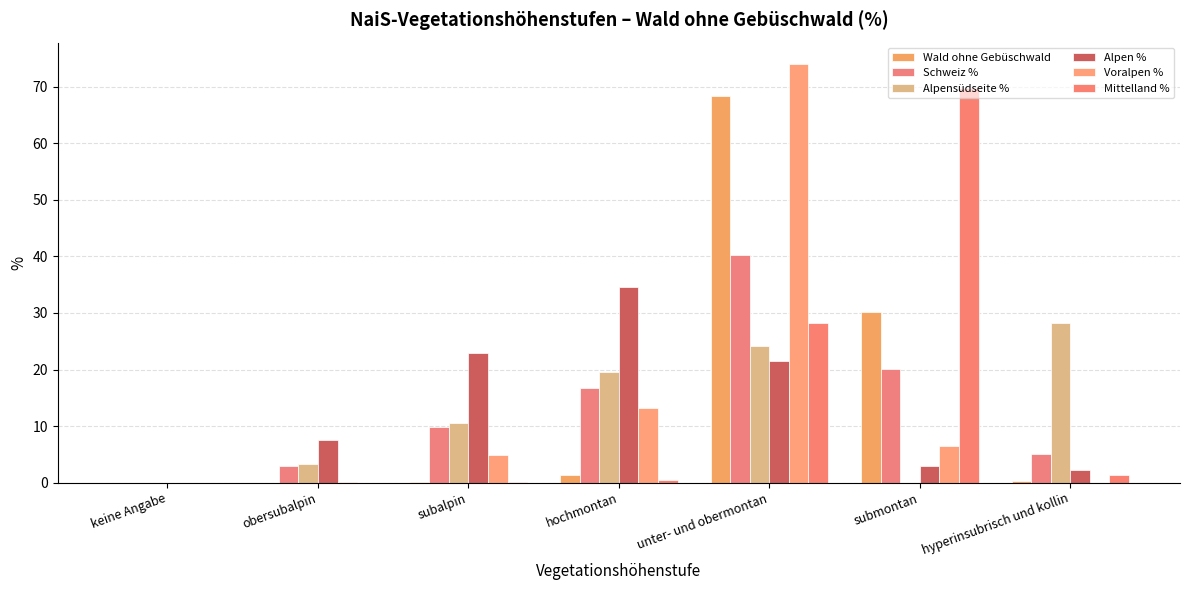

What is the difference between the highest and lowest values at hochmontan?

34.2